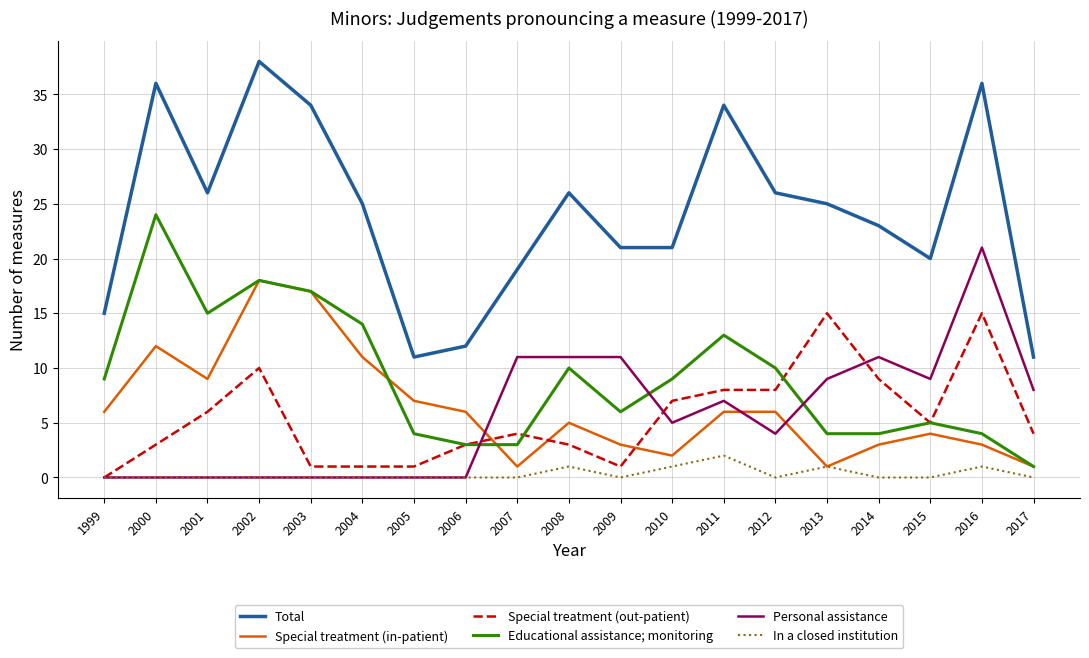

How many lines are shown in the chart?

6